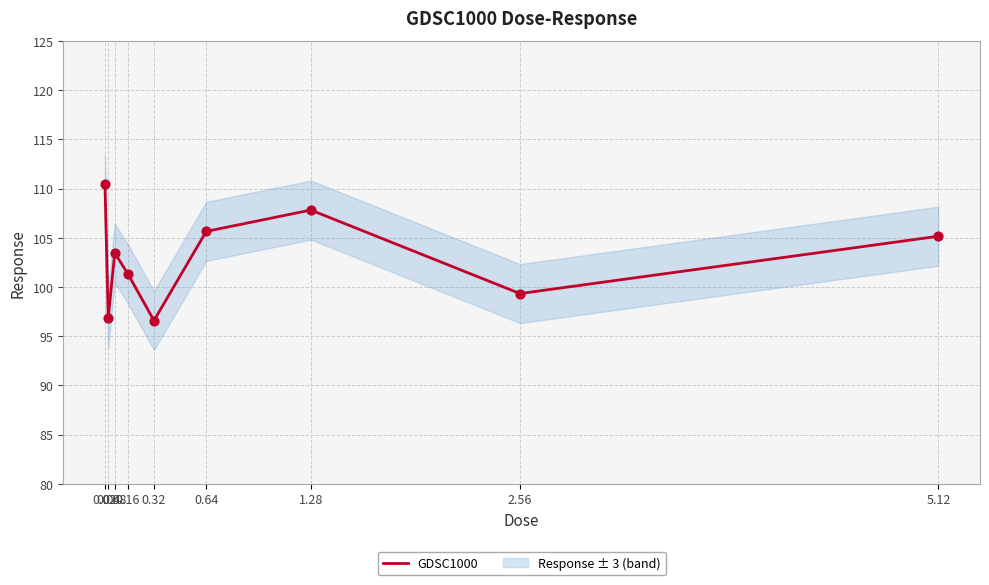

Approximately how many times larger is the value at 0.64 compared to 0.04?

1.1